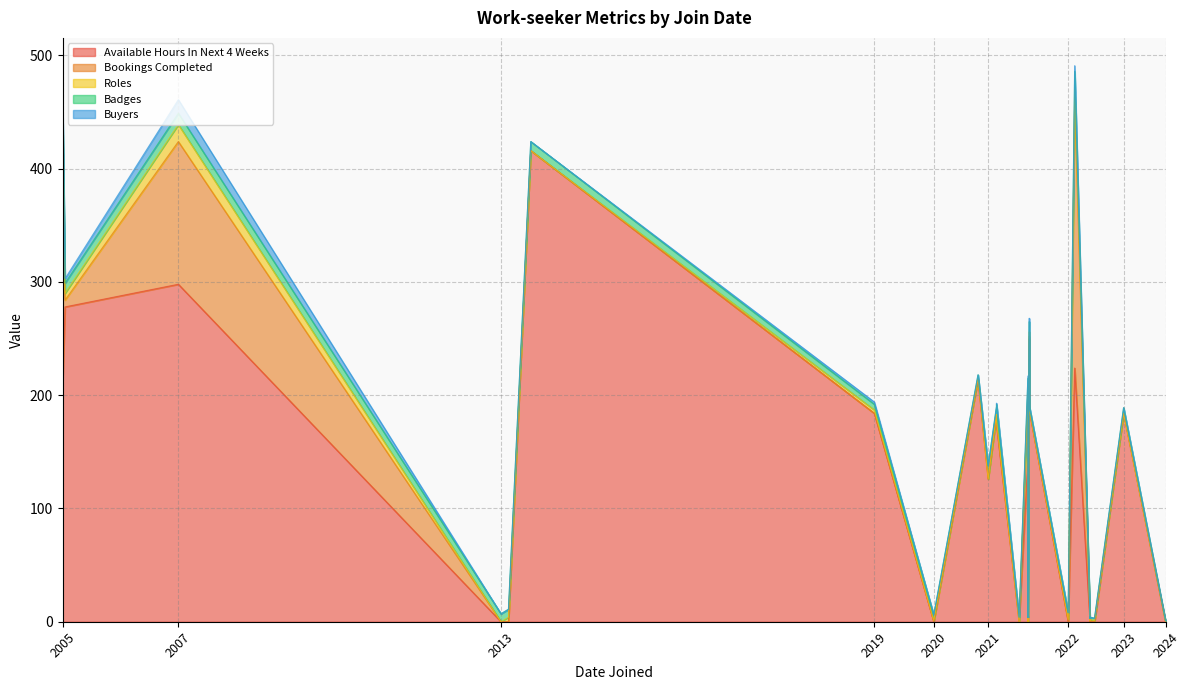

How many interior local peaks does the Roles series have?

9